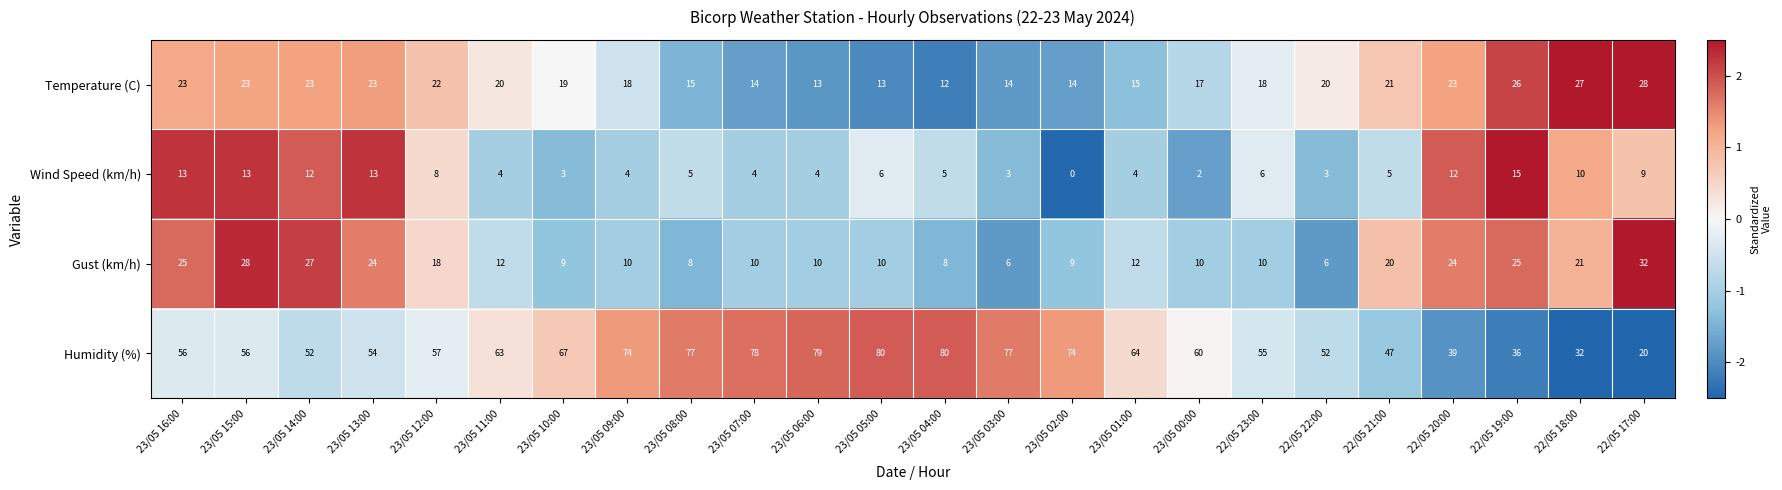

What is the difference between the Gust (km/h) values at 23/05 05:00 and 22/05 18:00?

11